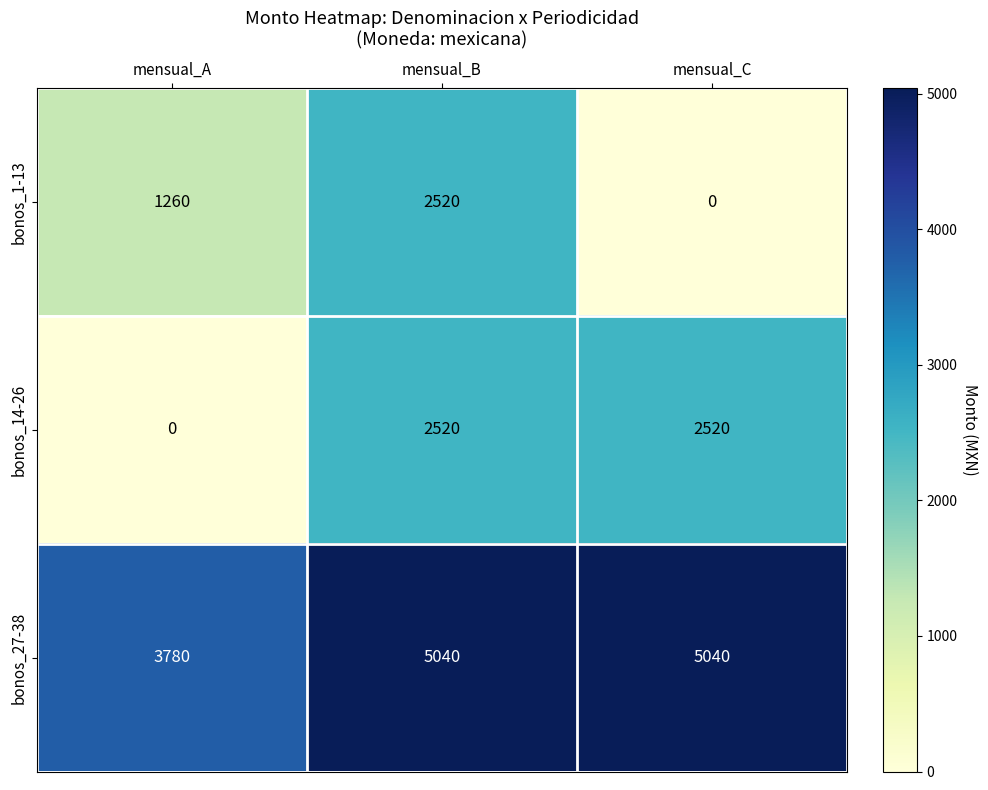

Reading left to right, transcribe all the data shown in this chart.

bonos_1-13: 1260	2520	0
bonos_14-26: 0	2520	2520
bonos_27-38: 3780	5040	5040